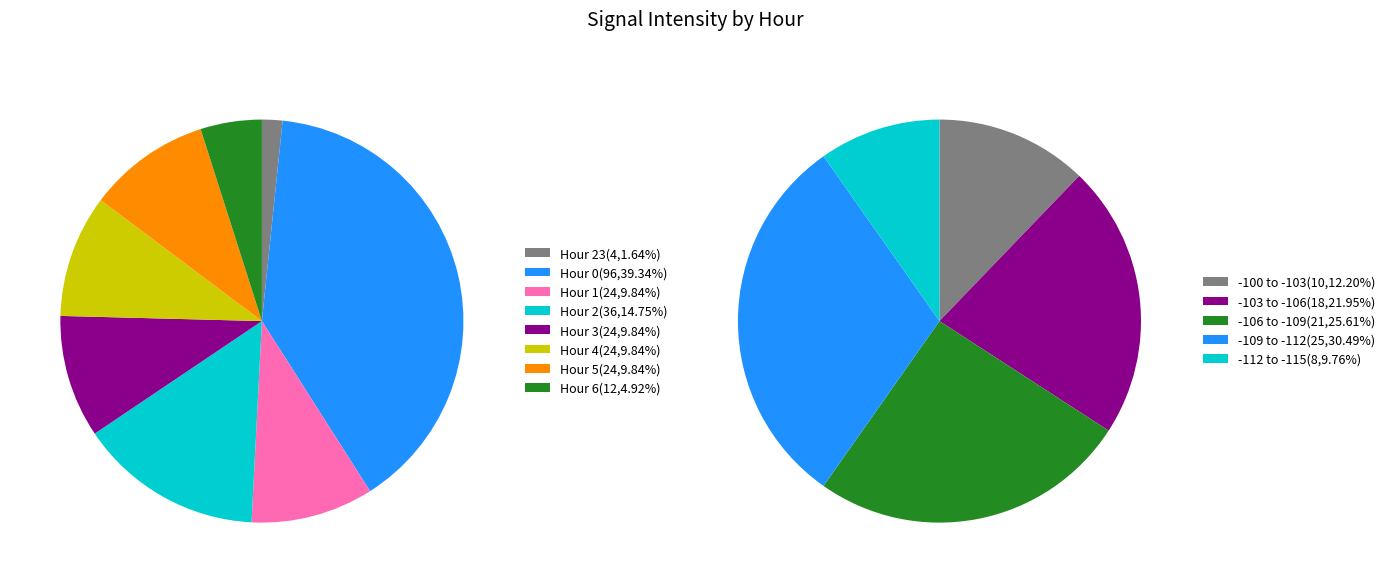

What is the change in value from hour 0 to hour 3?

-72